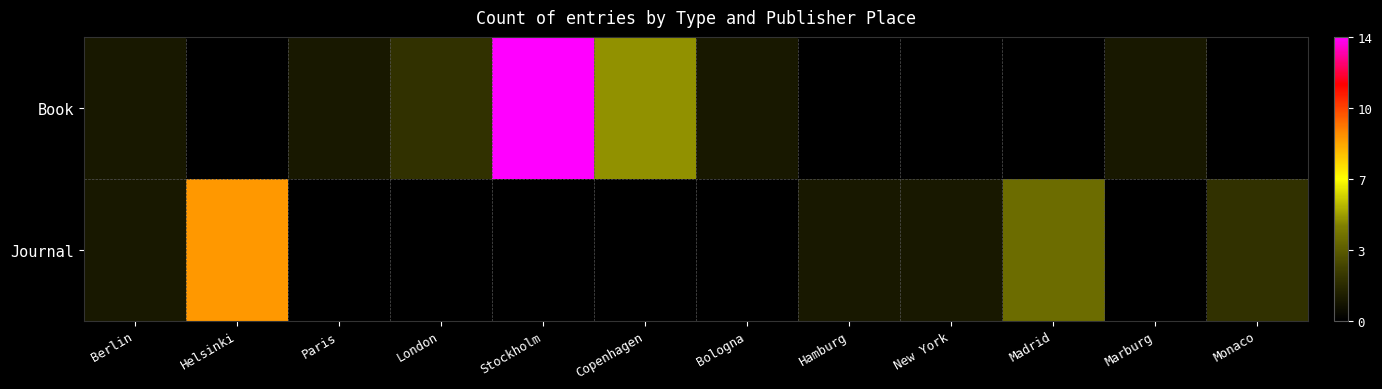

At which category does the chart reach its peak across all series?

Stockholm